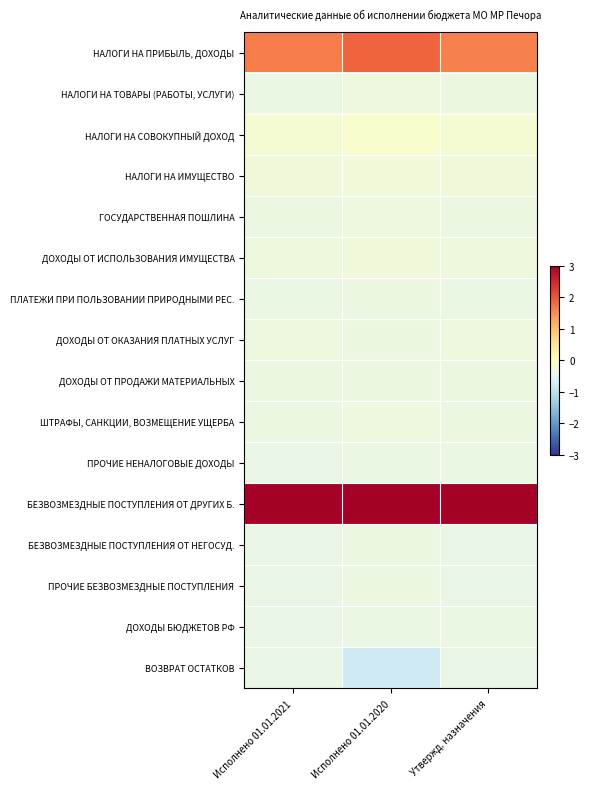

Which label corresponds to the largest value in the chart?

Исполнено 01.01.2021